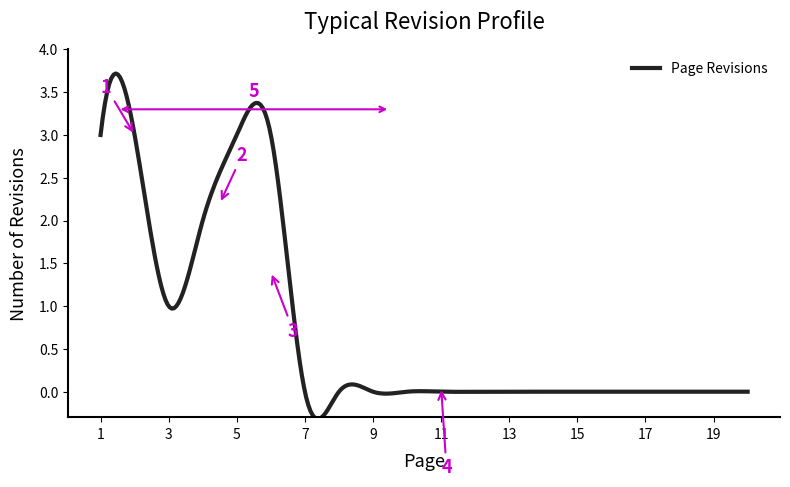

What is the difference between the maximum and minimum values?

4.0